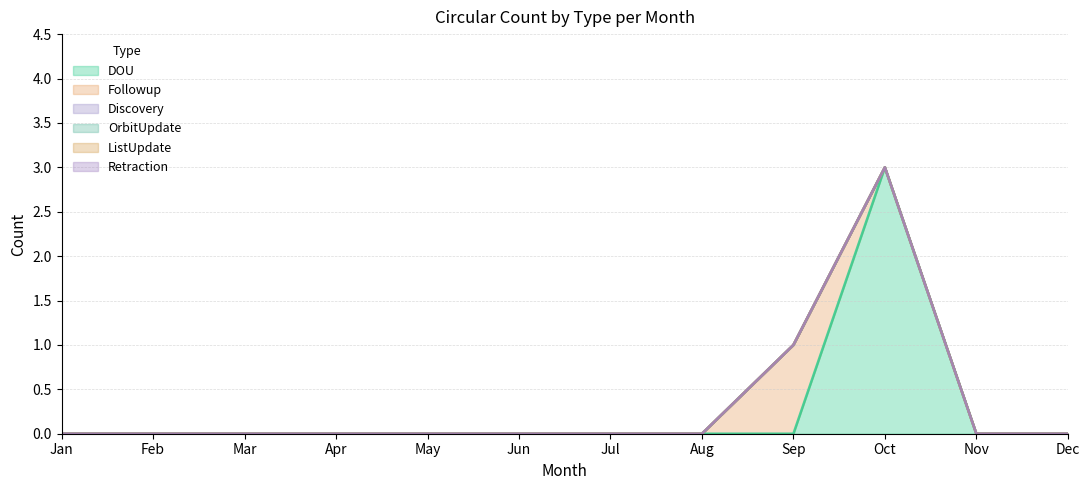

Which category has the highest value across all series?

Oct